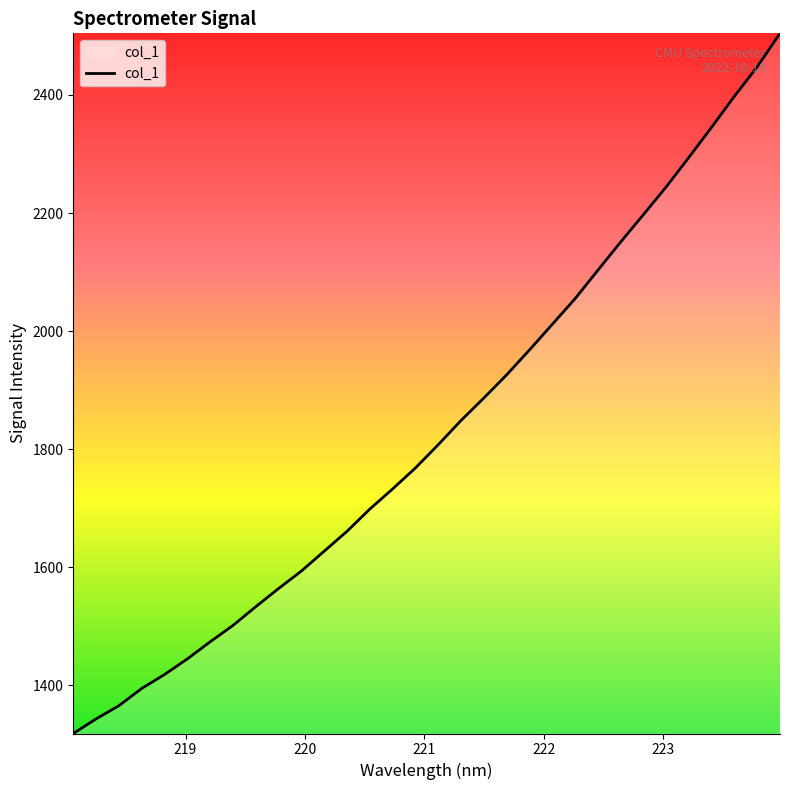

What is the difference between the maximum and minimum values?

1185.9